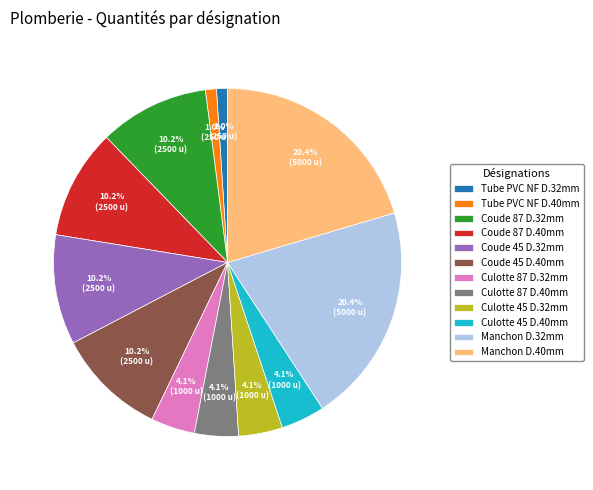

Is Culotte 45 D.40mm the majority of the pie?

No